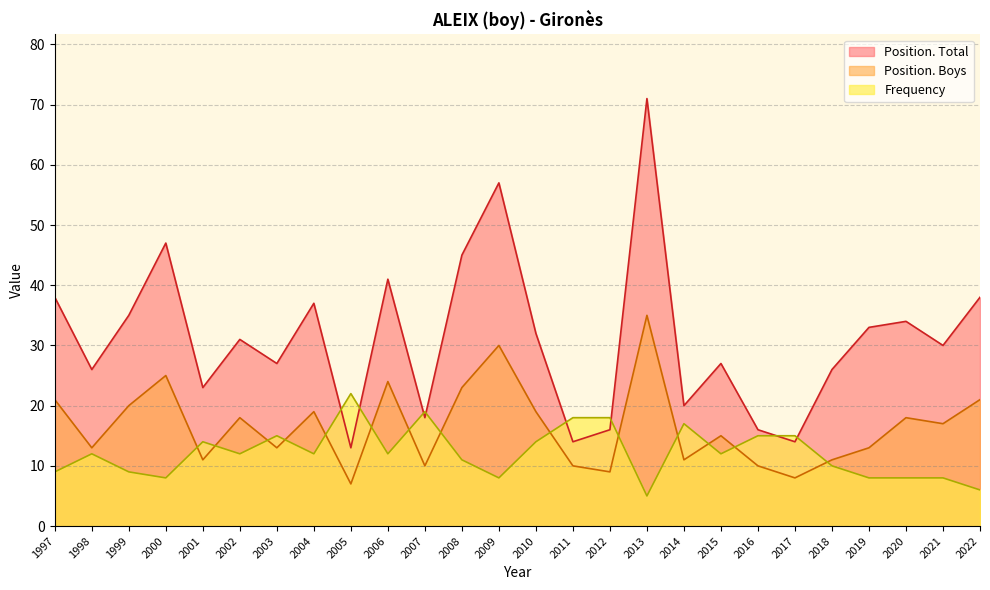

At which label does Position. Total first exceed 31?

1997